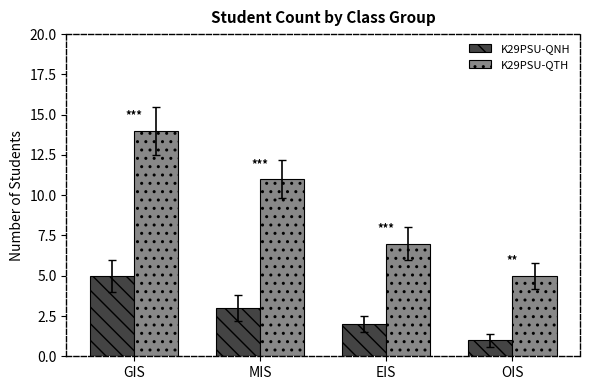

How many K29PSU-QNH values are between 2 and 5?

3